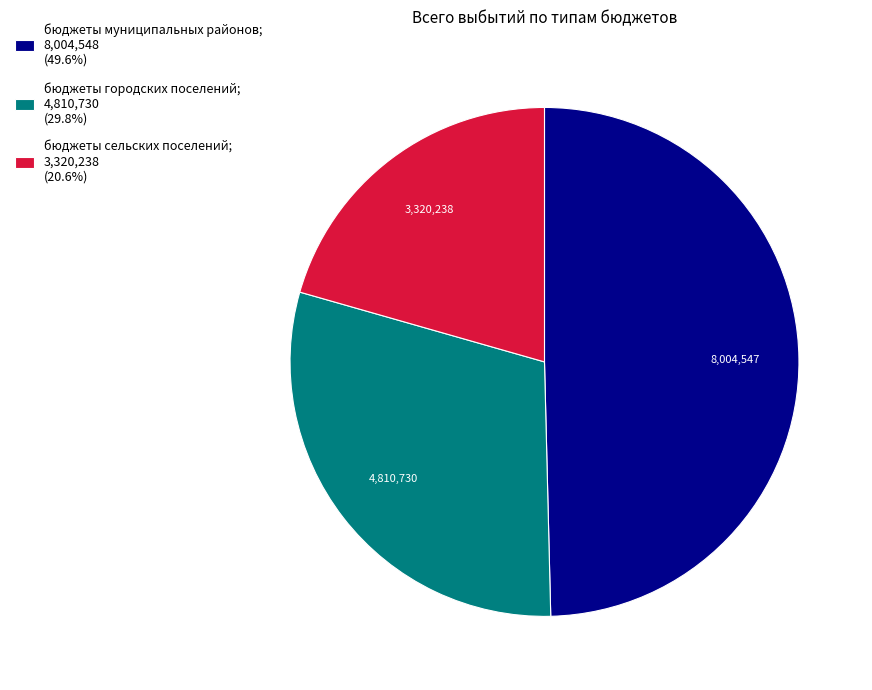

Which slice is the smallest?

бюджеты сельских поселений